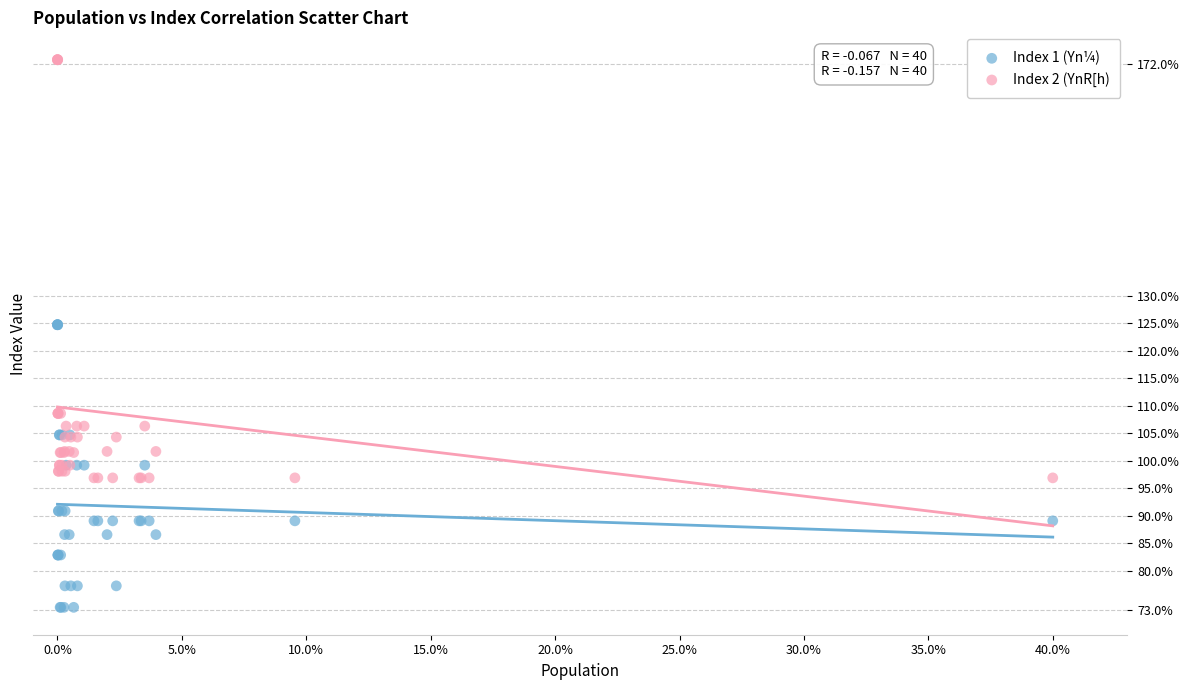

Which series reaches the minimum Y coordinate?

Index 1 (Yn¼)